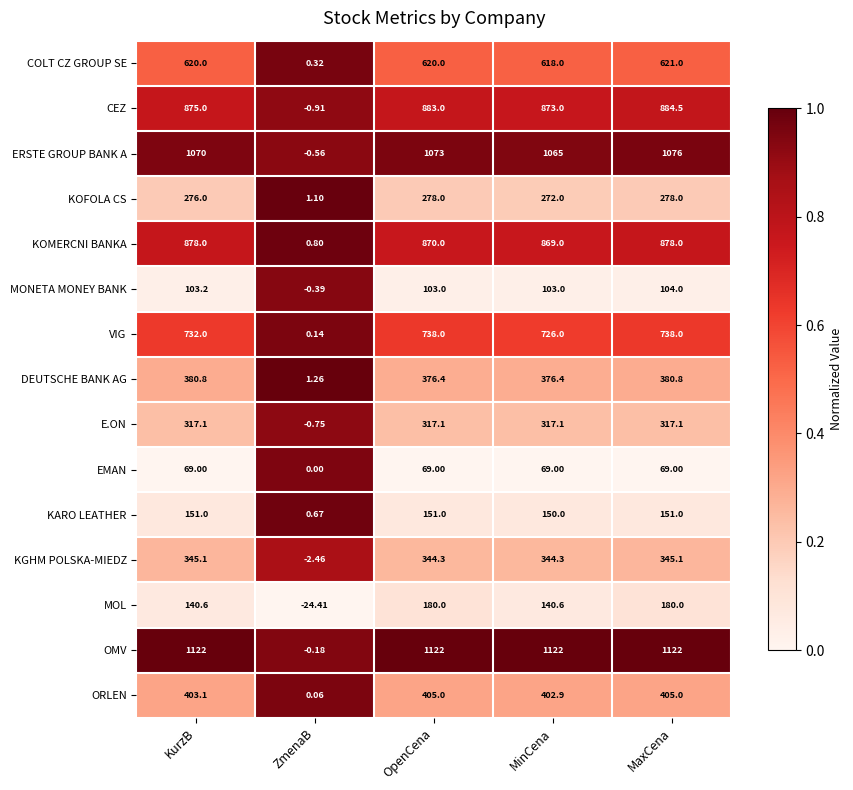

Which series has the largest total across all categories?

OMV